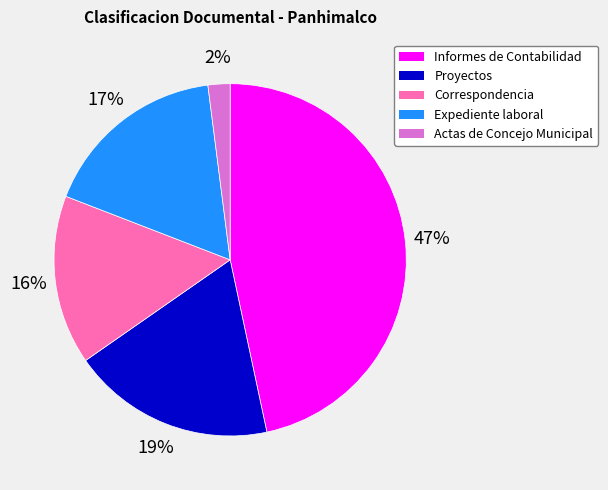

Between Informes de Contabilidad and Actas de Concejo Municipal, which is larger?

Informes de Contabilidad